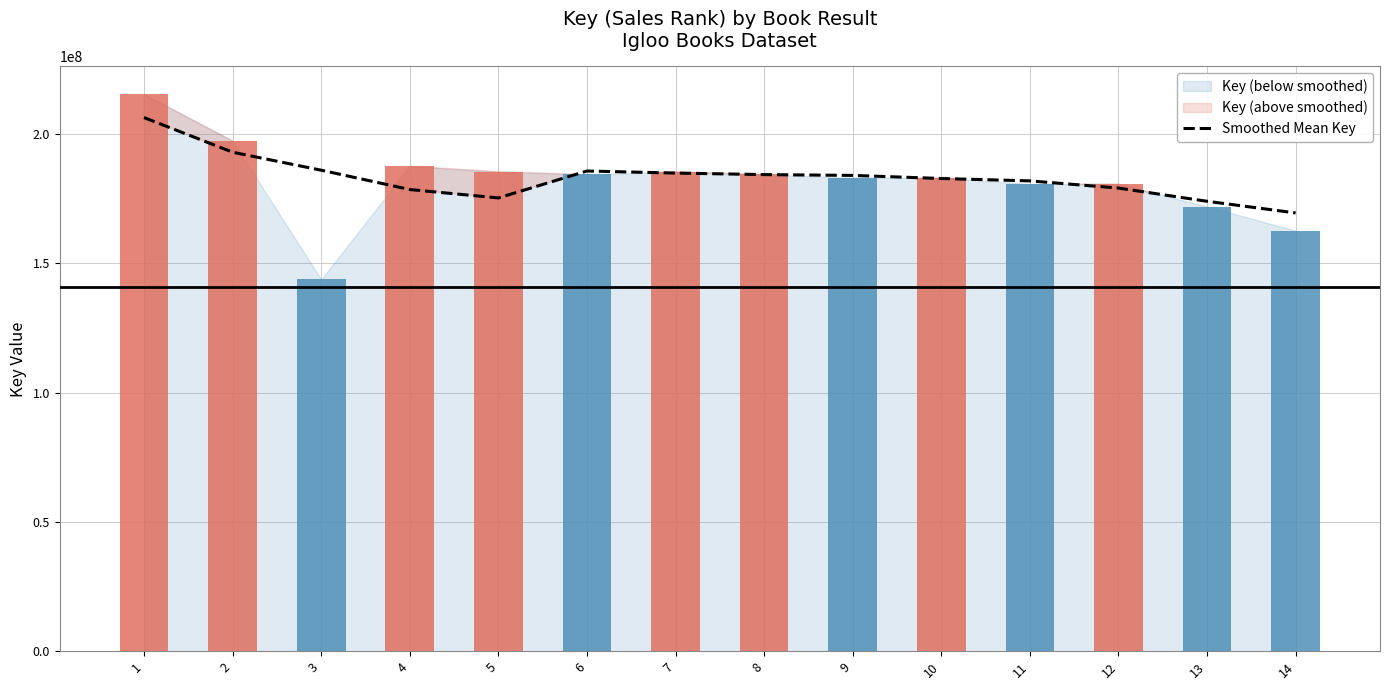

Reading right to left, transcribe all the data shown in this chart.

169510647.0	174017185.5	179125079.0	181909664.0	182830472.5	184022591.8	184339943.5	184931034.8	185728840.8	175308863.5	178560182.5	186041210.5	192996113.2	206393997.0